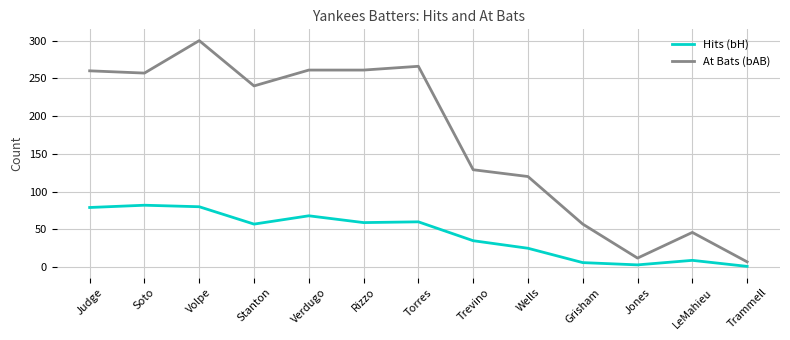

The value of Hits (bH) at Volpe is 39. True or false?

False